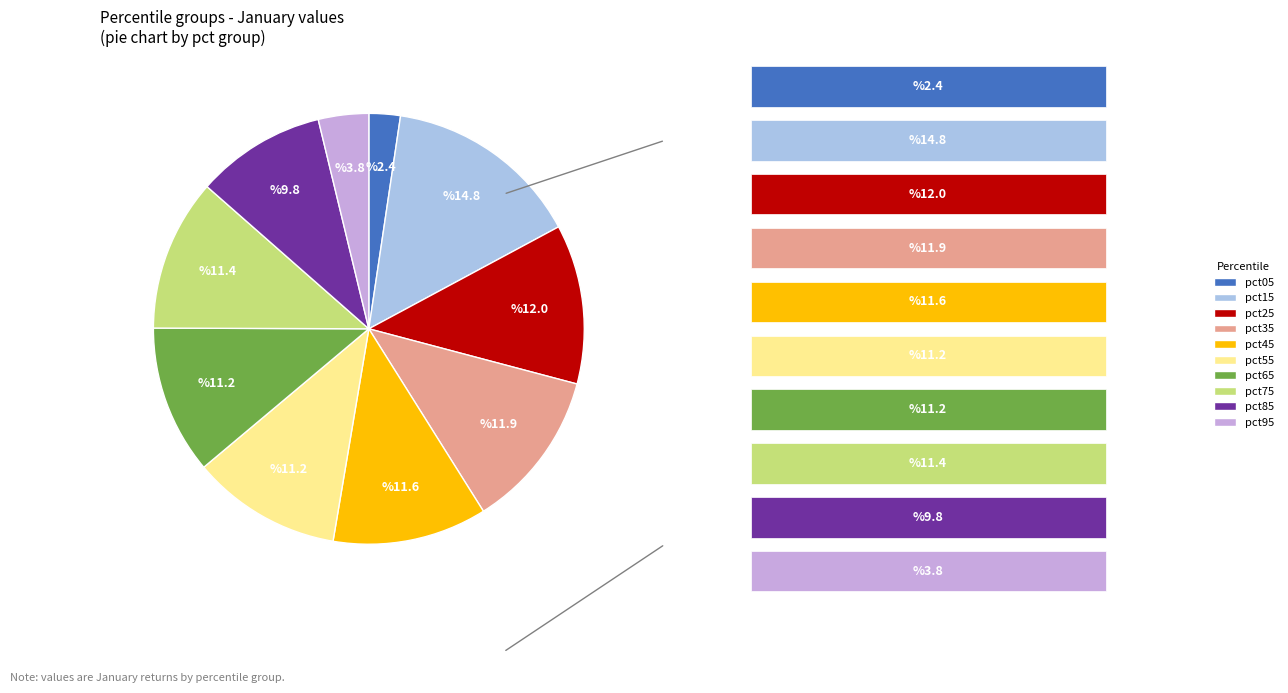

Do pct95 and pct25 together represent more than half of the pie?

No